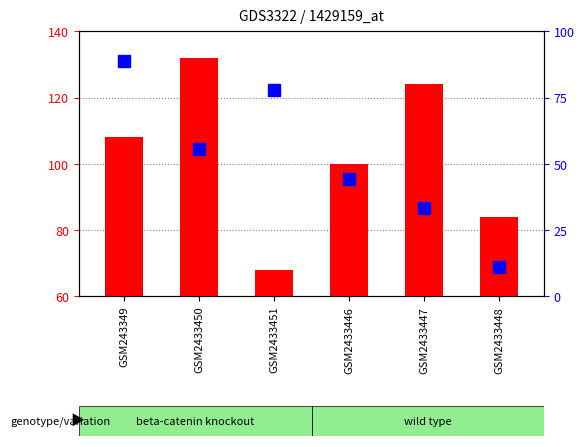

At which category is the sum across all series the highest?

GSM243349